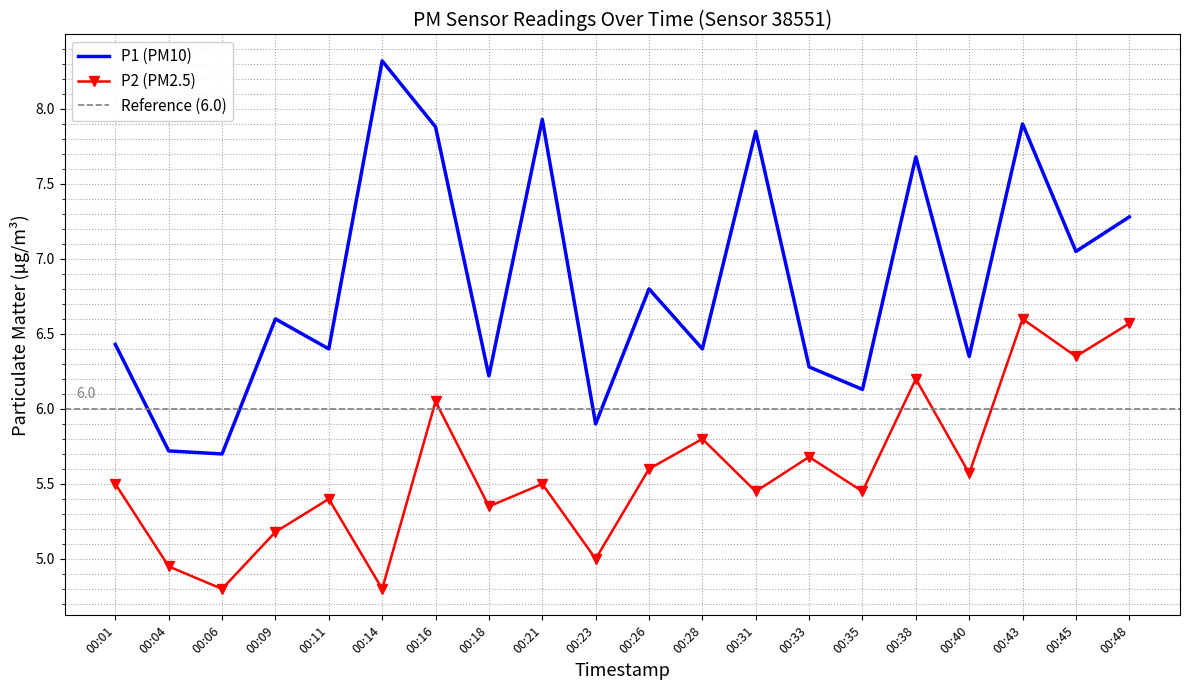

At how many categories does at least one series exceed 7?

8